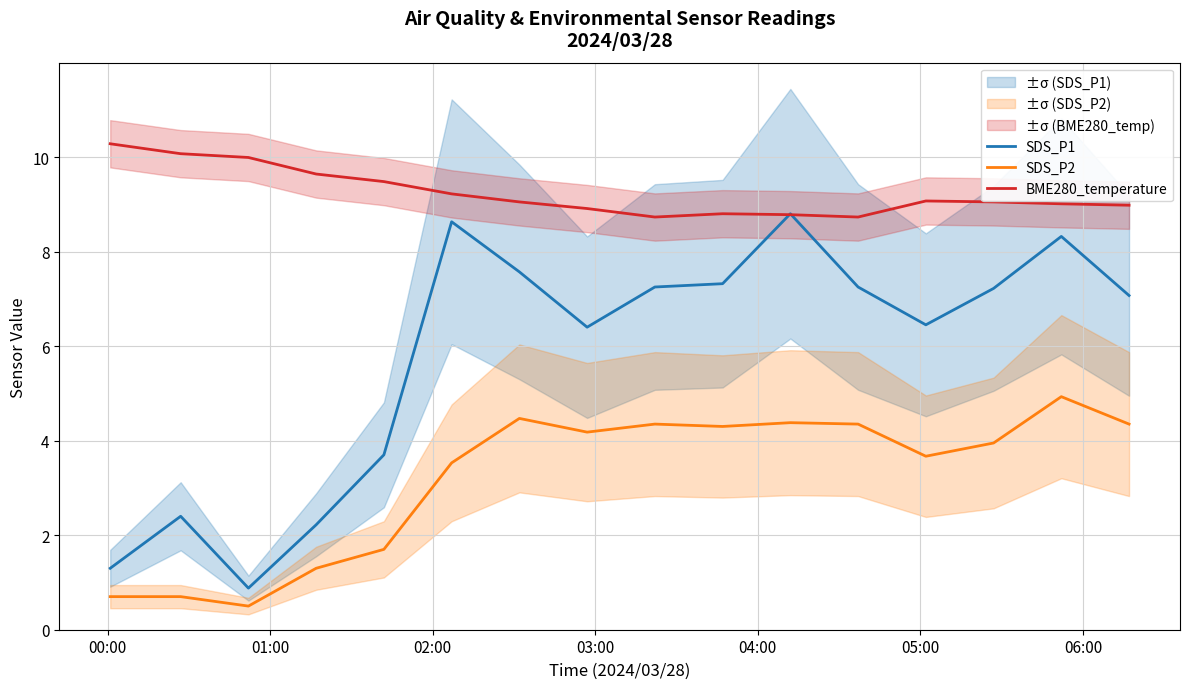

What is the minimum value for SDS_P1?

0.9